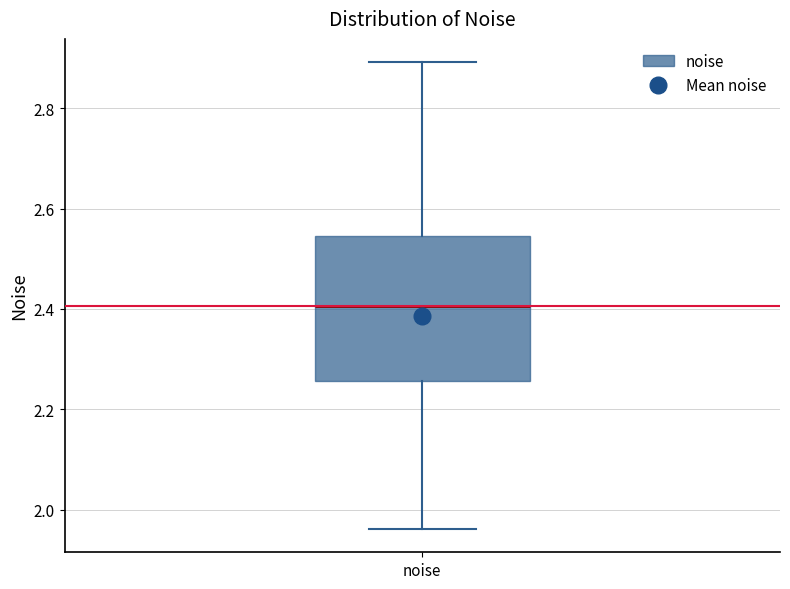

Read this box plot against the y-axis: the position of the median line, the range covered by the box, and the ends of both whiskers. The values are not printed on the chart, so give them approximately, as read against the axis.

median 2.40, box 2.26 to 2.54, whiskers 1.96 to 2.90